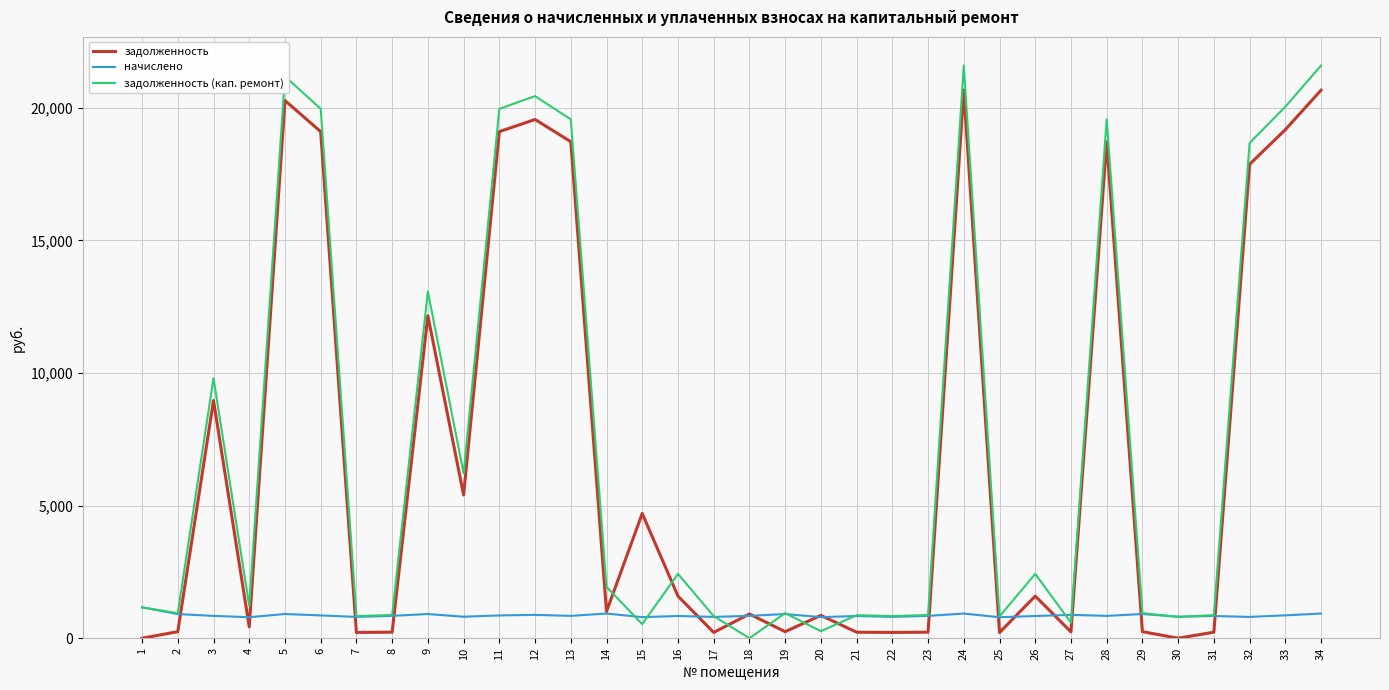

What is the highest value of the начислено series?

1164.0